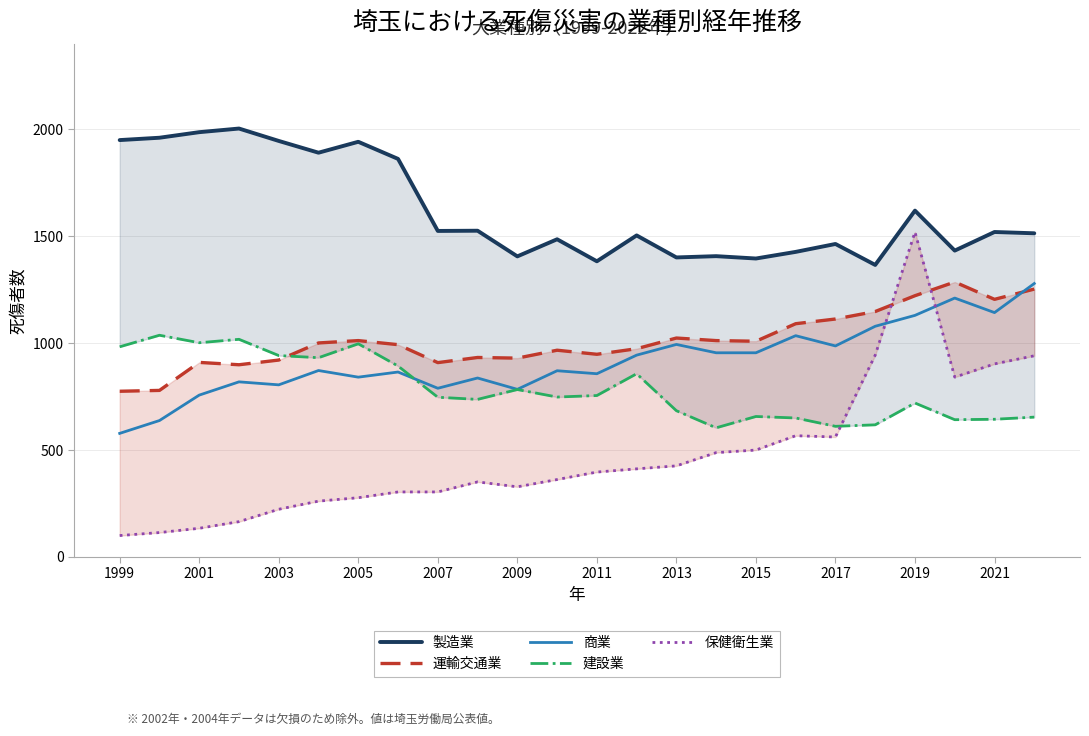

True or false: 商業 has a value of 1660 at 2013.

False